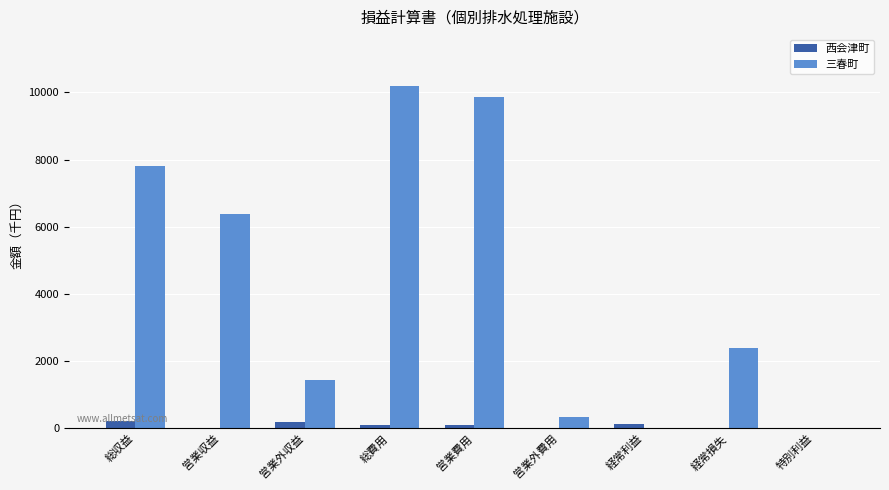

Which label corresponds to the largest value in the chart?

総費用